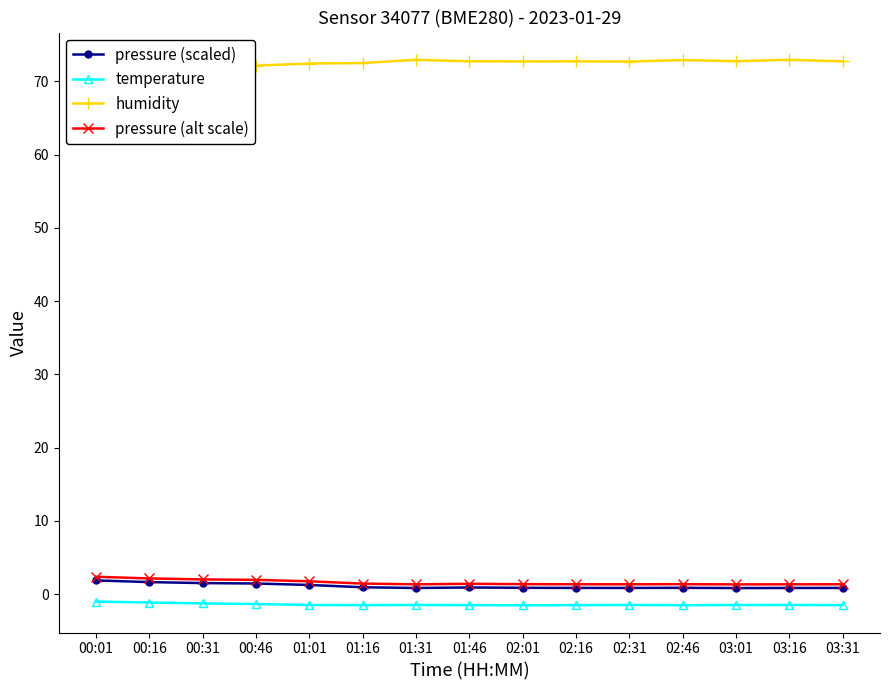

What are all the series names shown in the legend?

pressure (scaled), temperature, humidity, pressure (alt scale)